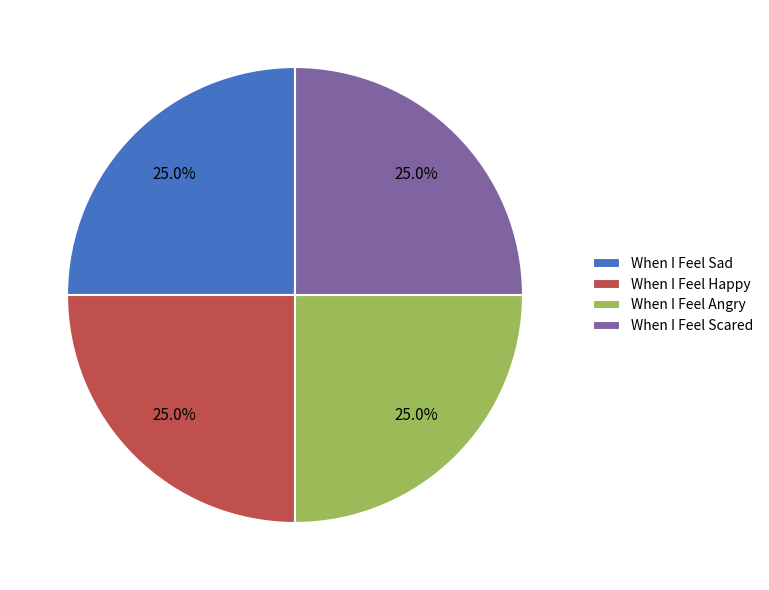

Count the number of slices in the pie.

4